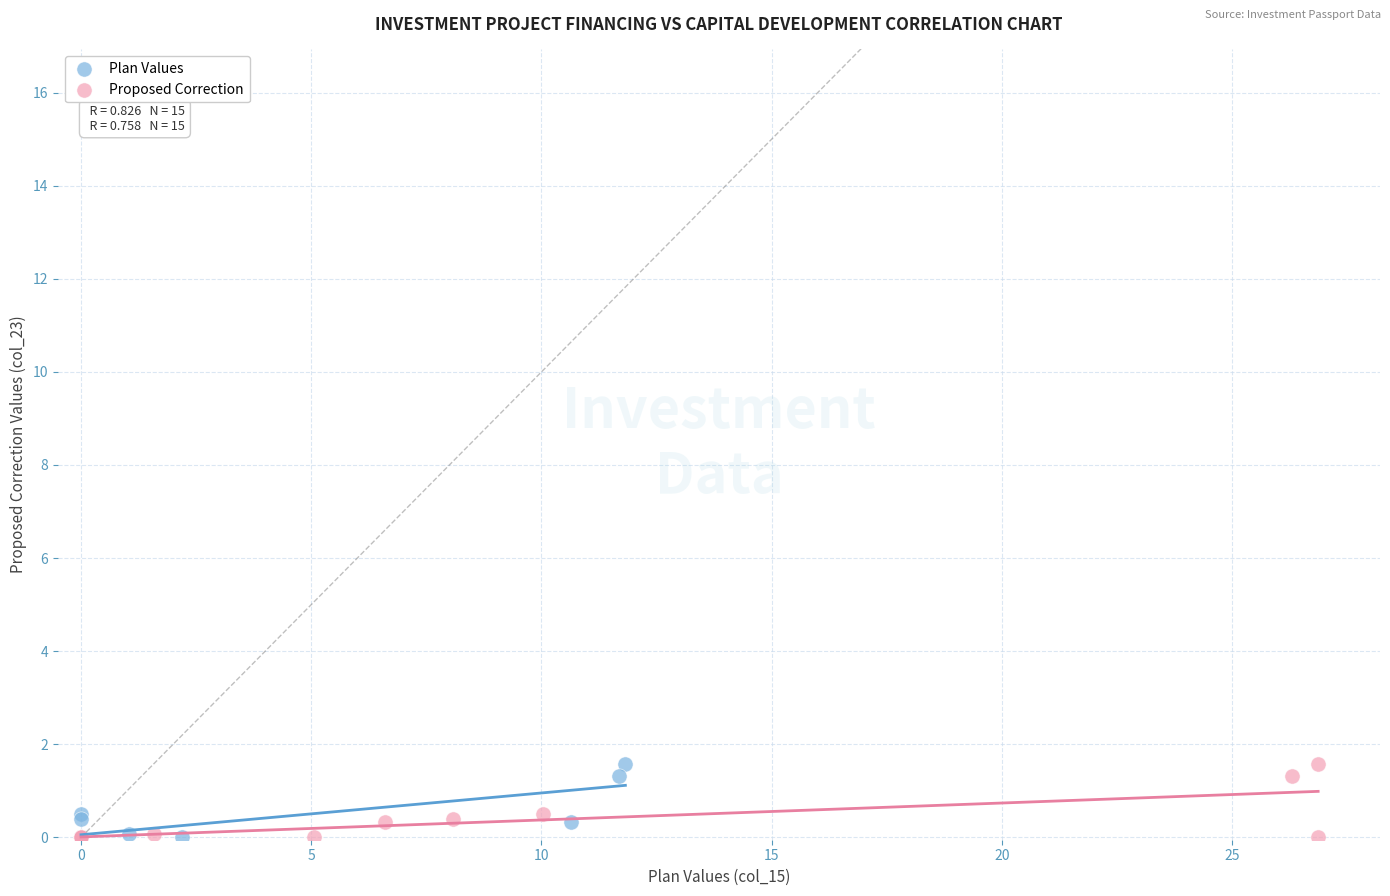

What are all the series names shown in the legend?

Plan Values, Proposed Correction